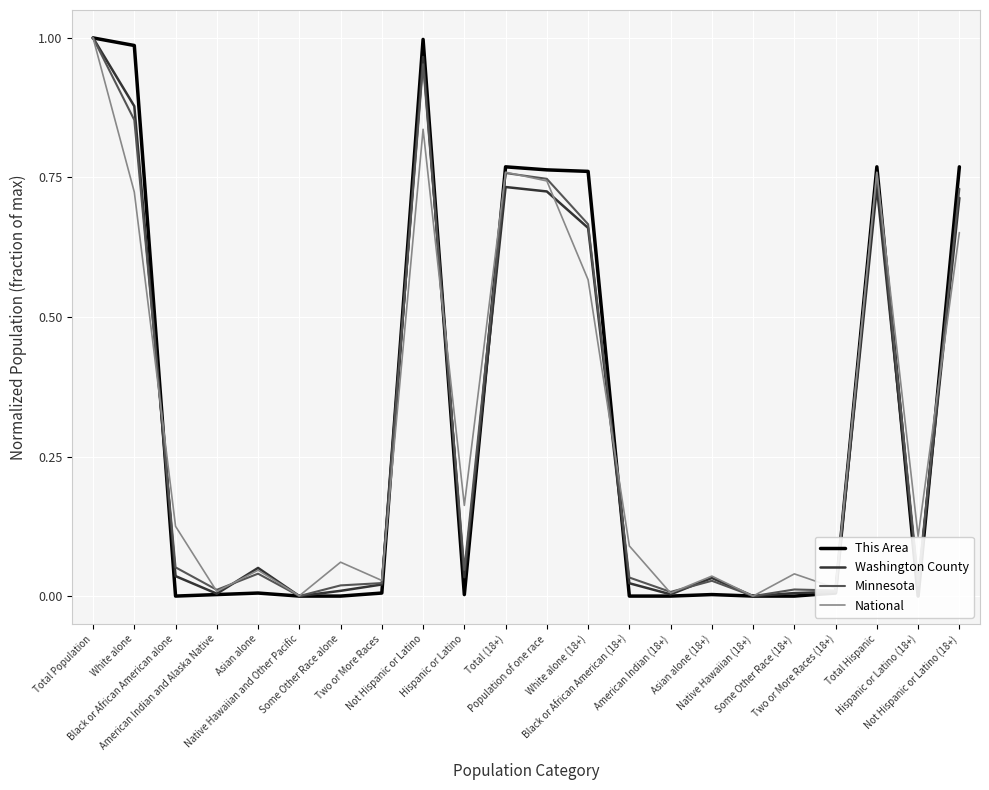

What is the label of the 17th point from the right?

Native Hawaiian and Other Pacific